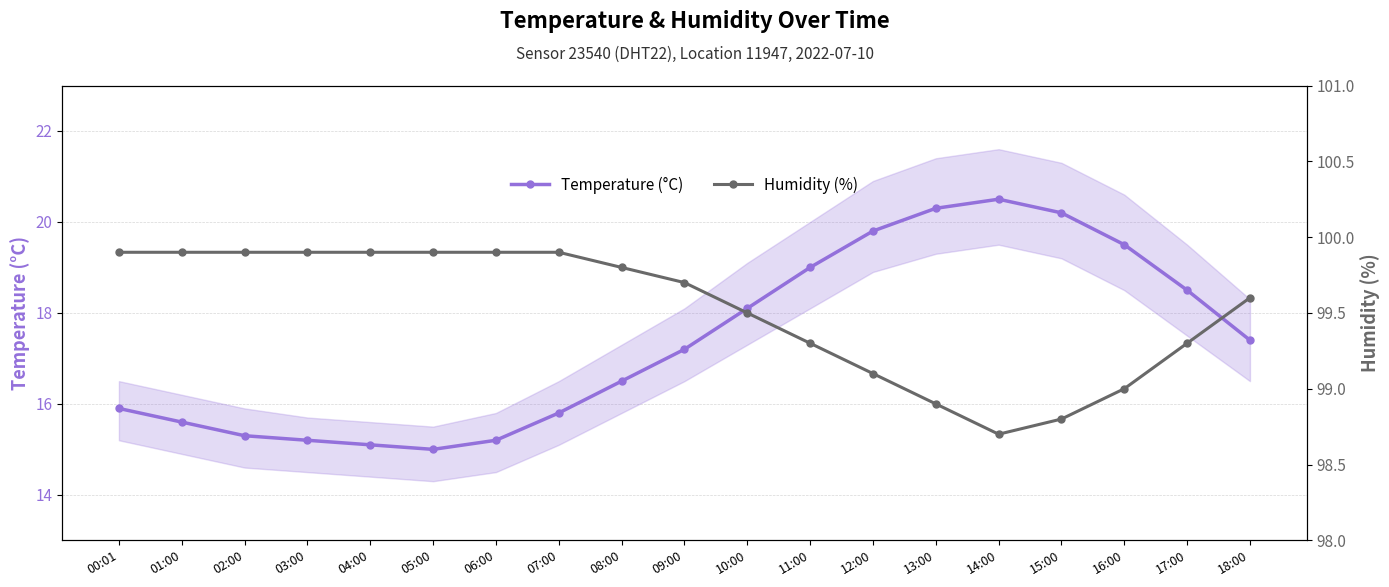

What are all the series names shown in the legend?

Temperature (°C), Humidity (%)